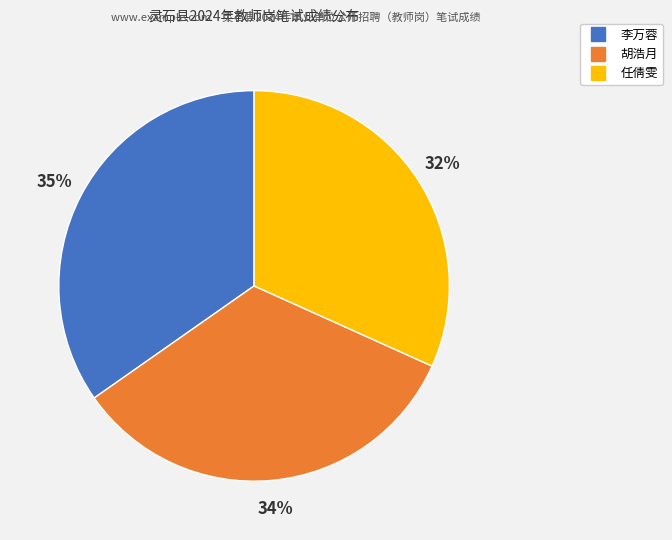

Is it true that 胡浩月 is 34% of the pie?

True